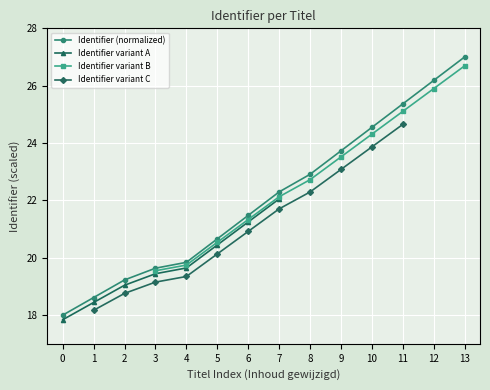

True or false: Identifier (normalized) has a value of 22.9 at 8.

True